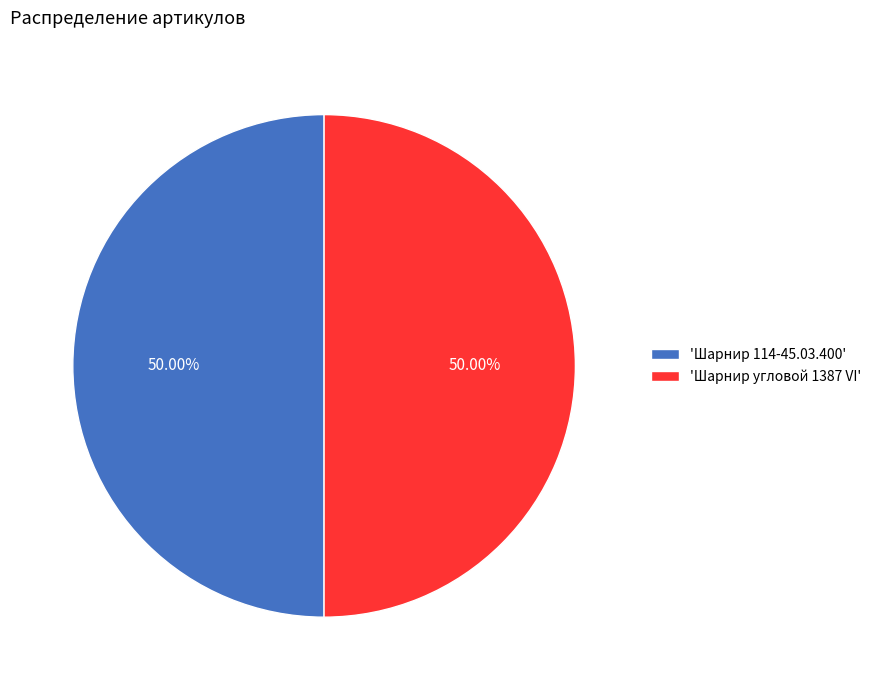

Approximately how many times larger is the value at 'Шарнир угловой 1387 VI' compared to 'Шарнир 114-45.03.400'?

1.0